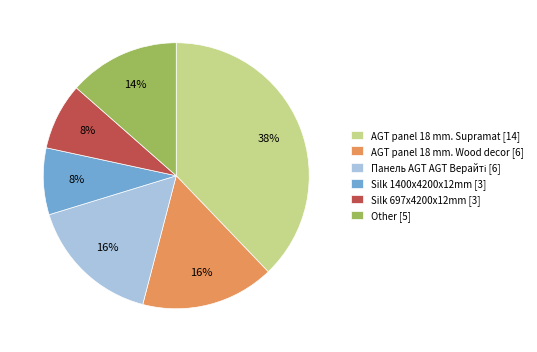

To the nearest percent, what is the average slice percentage?

17%